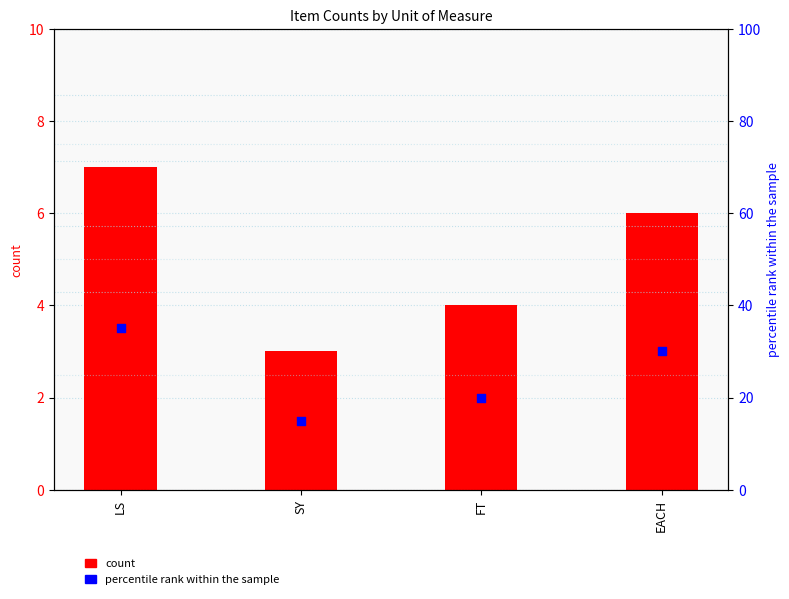

Which series reaches the maximum Y coordinate?

percentile rank within the sample